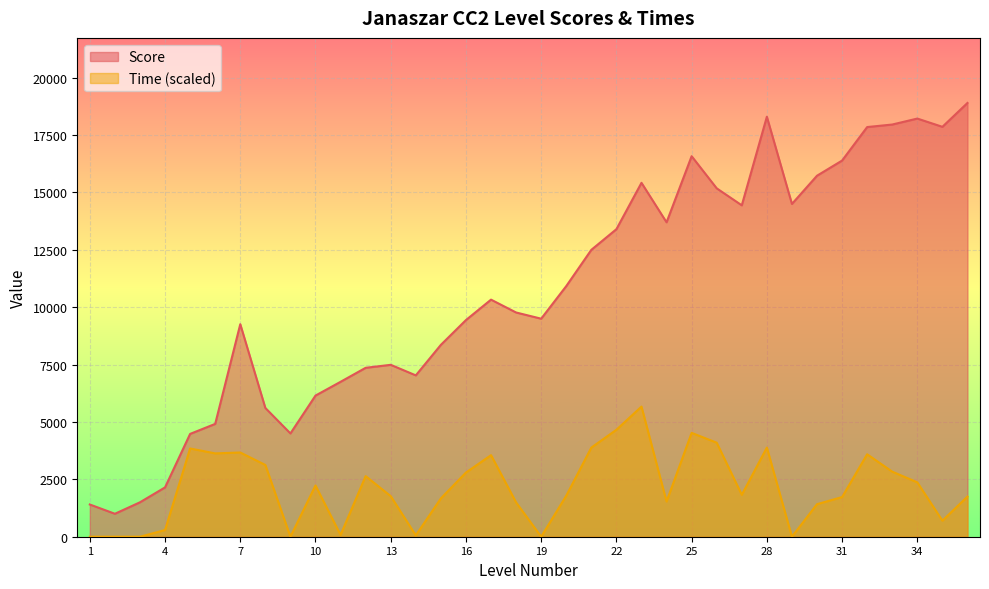

Is the value of Time at 8 greater than the value of Score at 6?

No